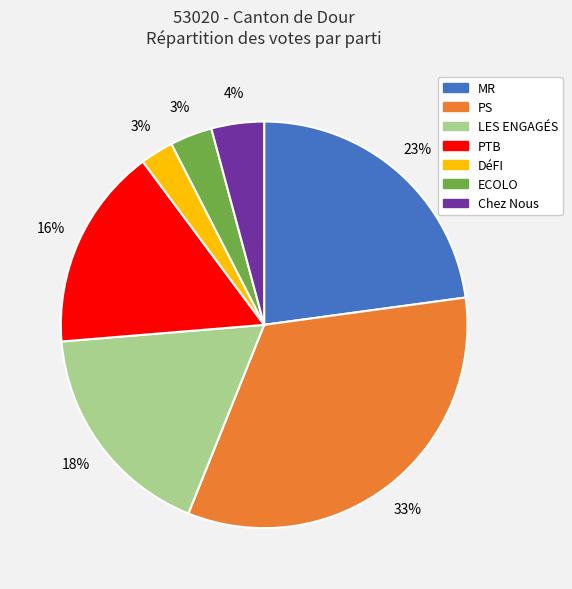

To the nearest percent, what is the average slice percentage?

14%